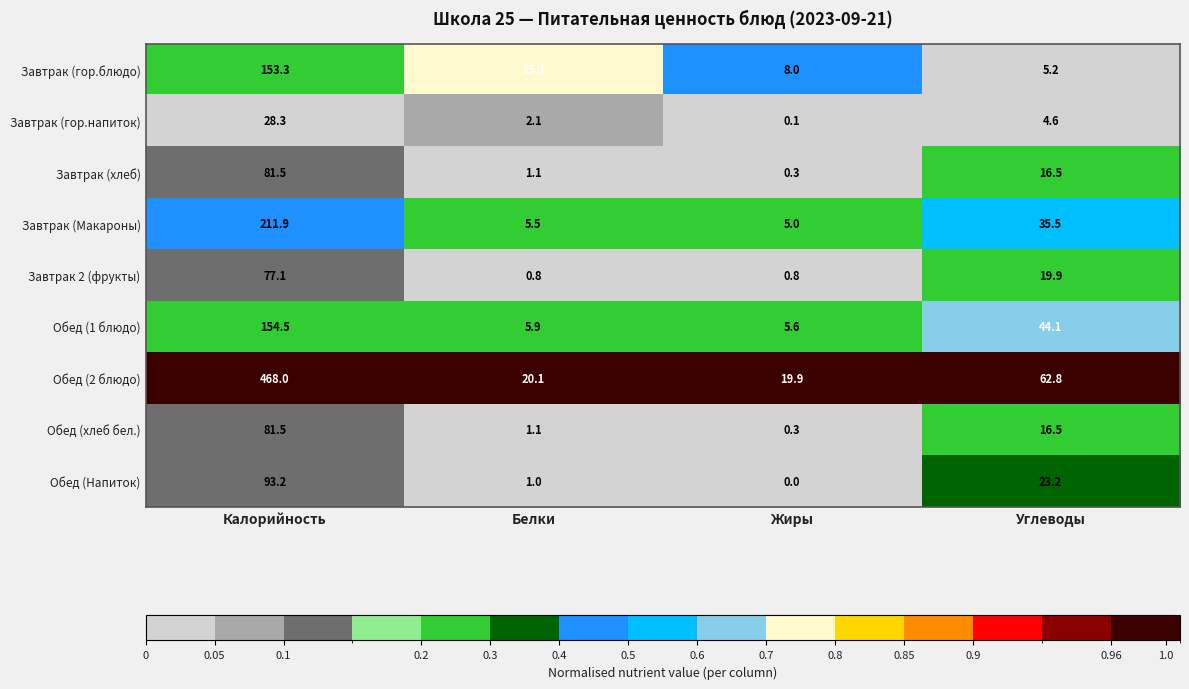

At which label does Завтрак 2 (фрукты) first exceed 19?

Калорийность